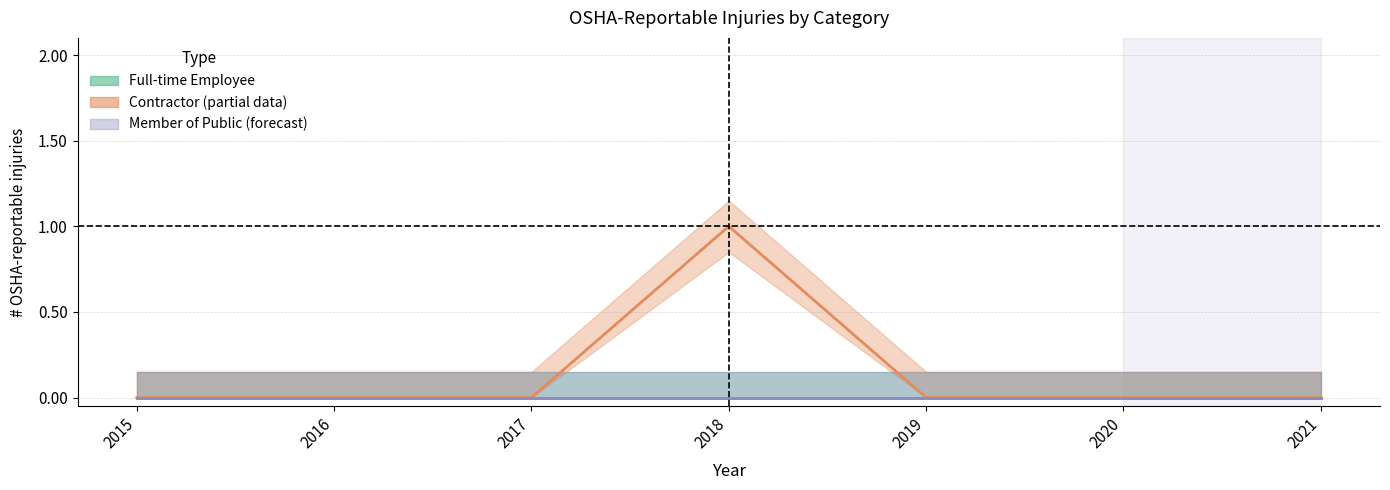

True or false: Member of Public and Full-time Employee cross at least once.

False